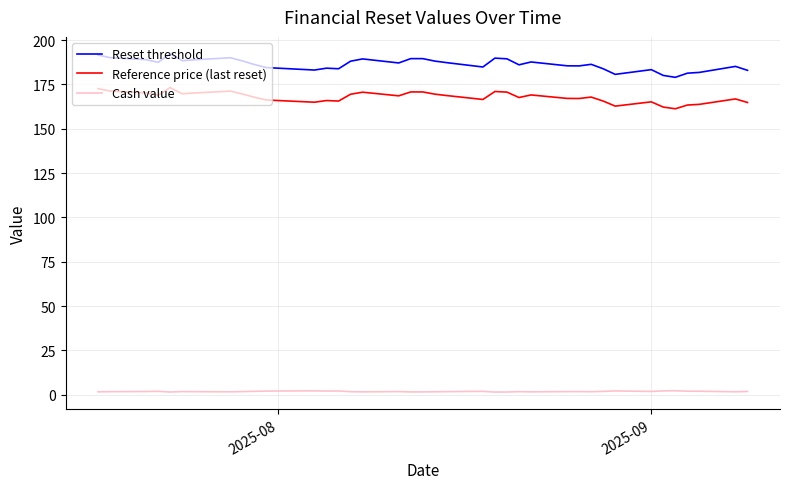

What are all the series names shown in the legend?

Reset threshold, Reference price (last reset), Cash value